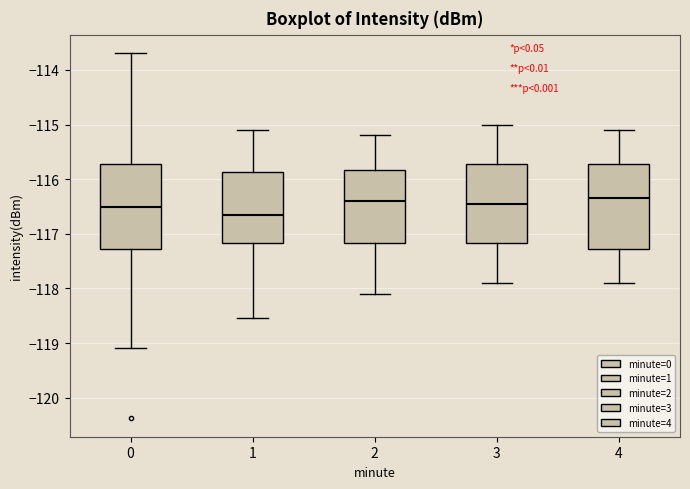

Where does the median line of the box at x = 3 sit on the y-axis? The values are not printed on the chart, so give them approximately, as read against the axis.

-116.4